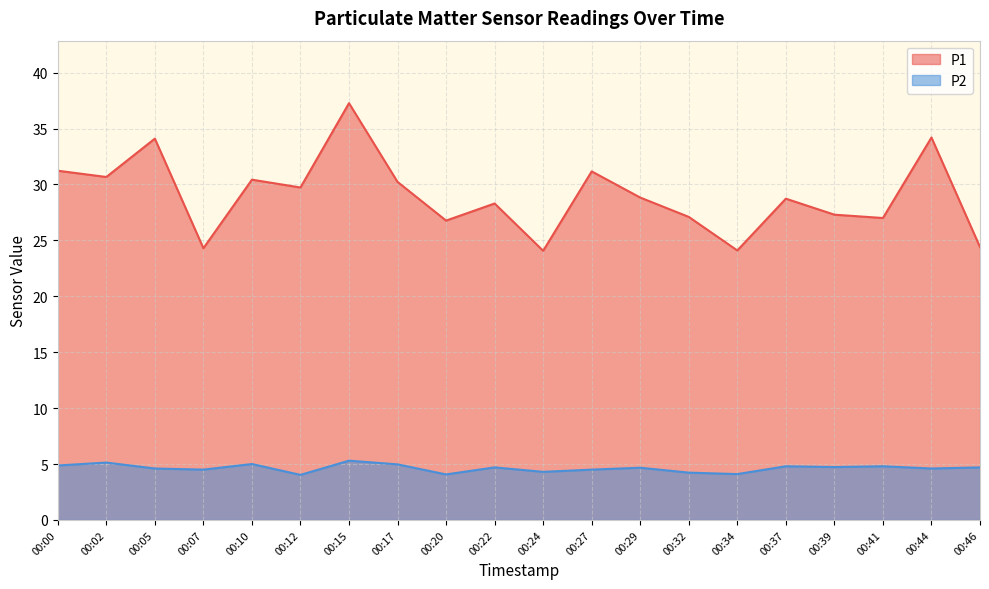

In P2, how many points are lower than both neighbors (excluding endpoints)?

7